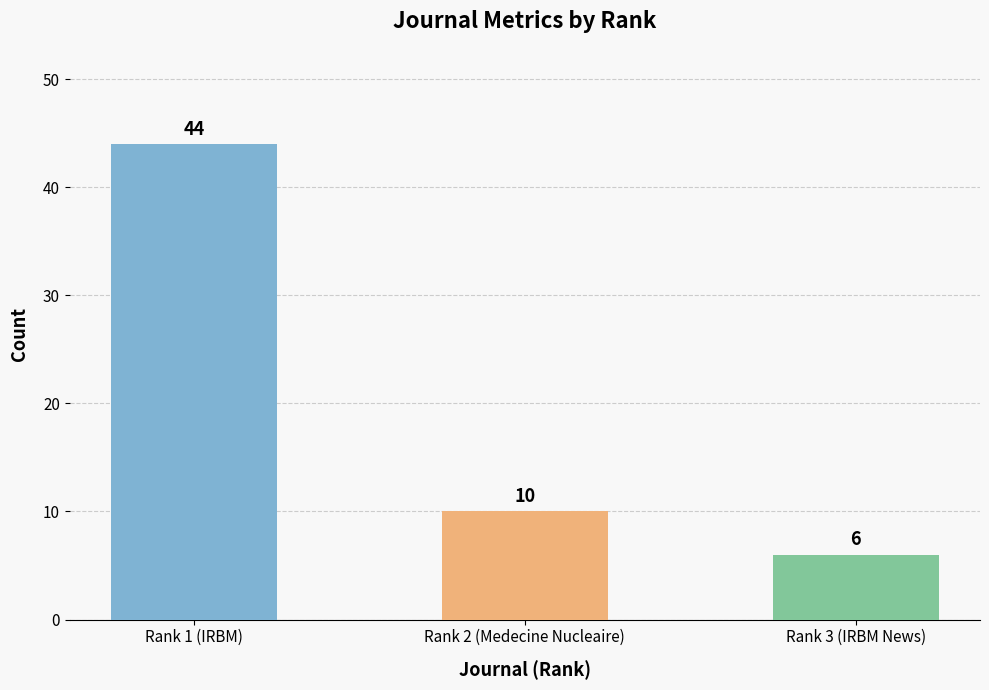

What is the difference between the maximum and minimum values?

38